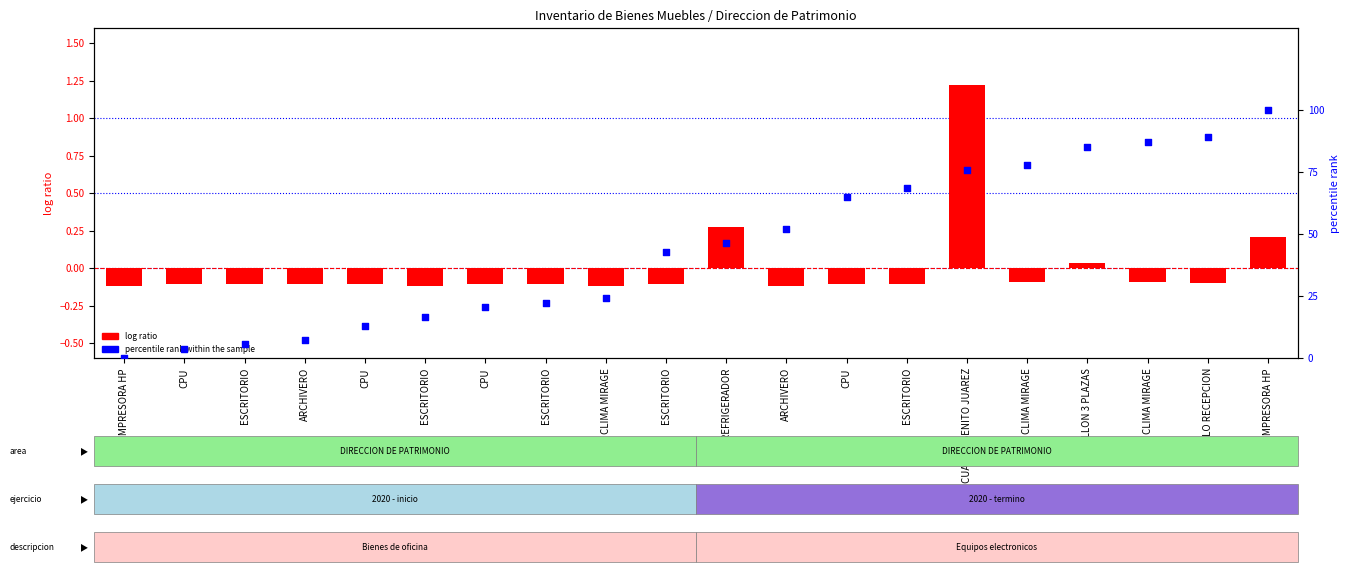

Which series reaches the maximum Y coordinate?

percentile rank within the sample